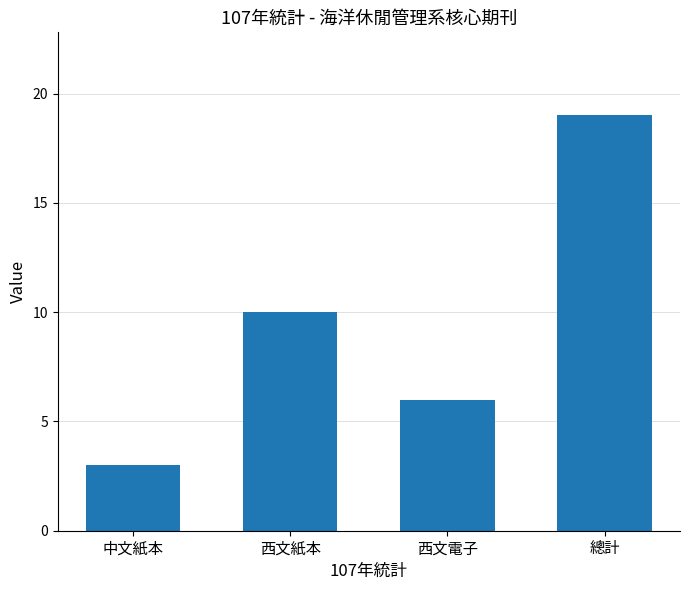

Where is the data nearest to the value 11?

西文紙本